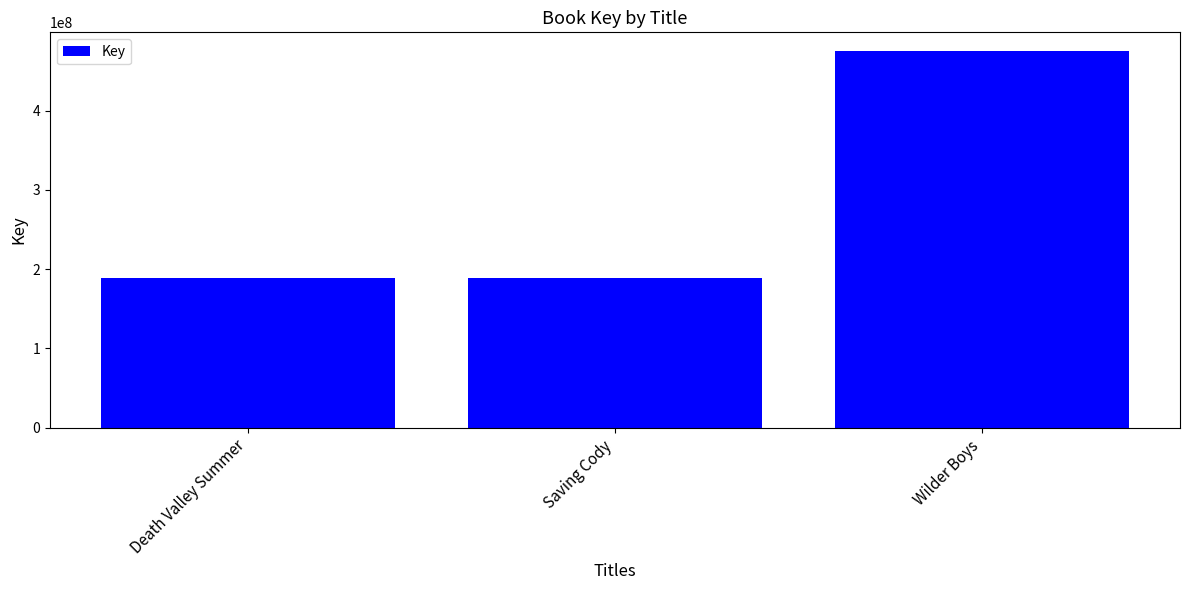

What is the ratio of the value at Saving Cody to the value at Death Valley Summer?

1.0